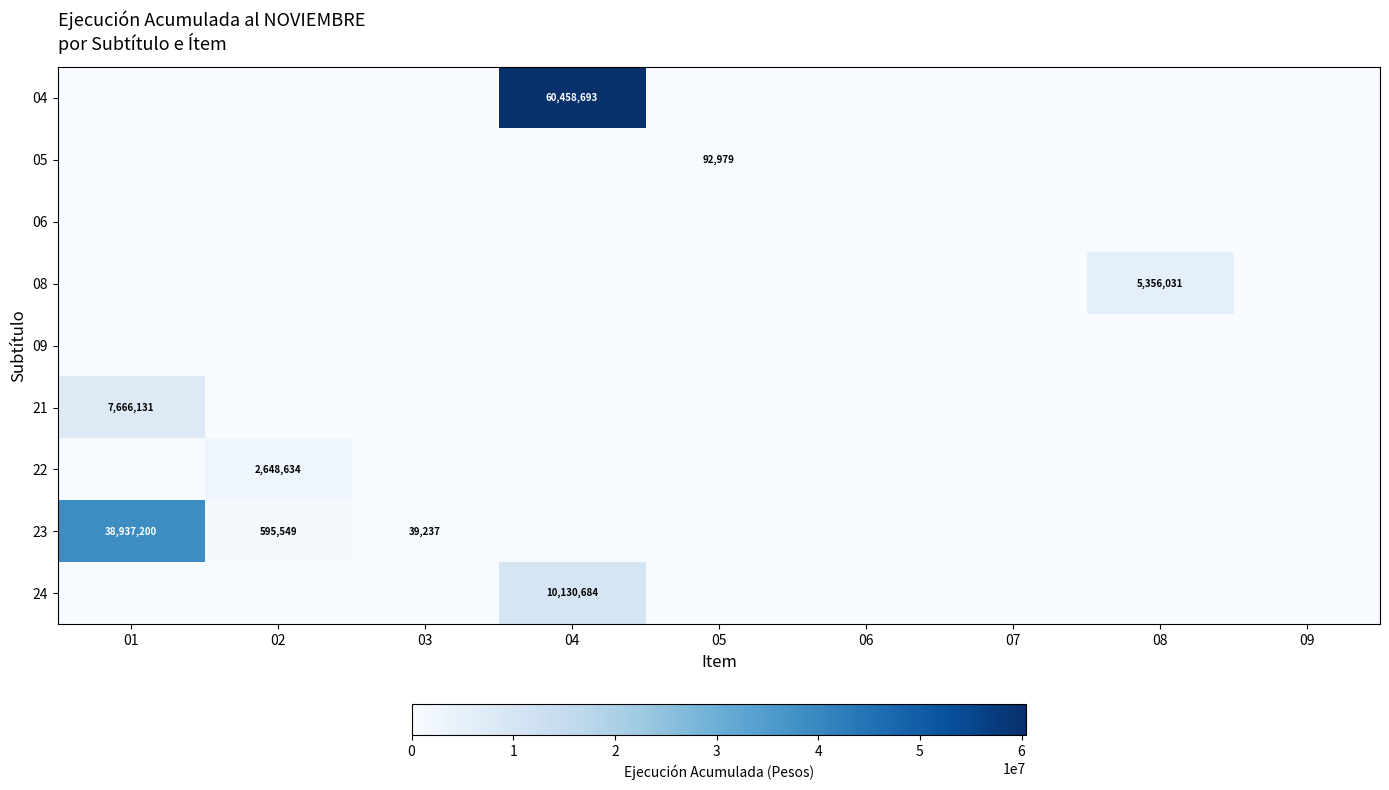

True or false: 04 has a value of 60458693 at 04.

True